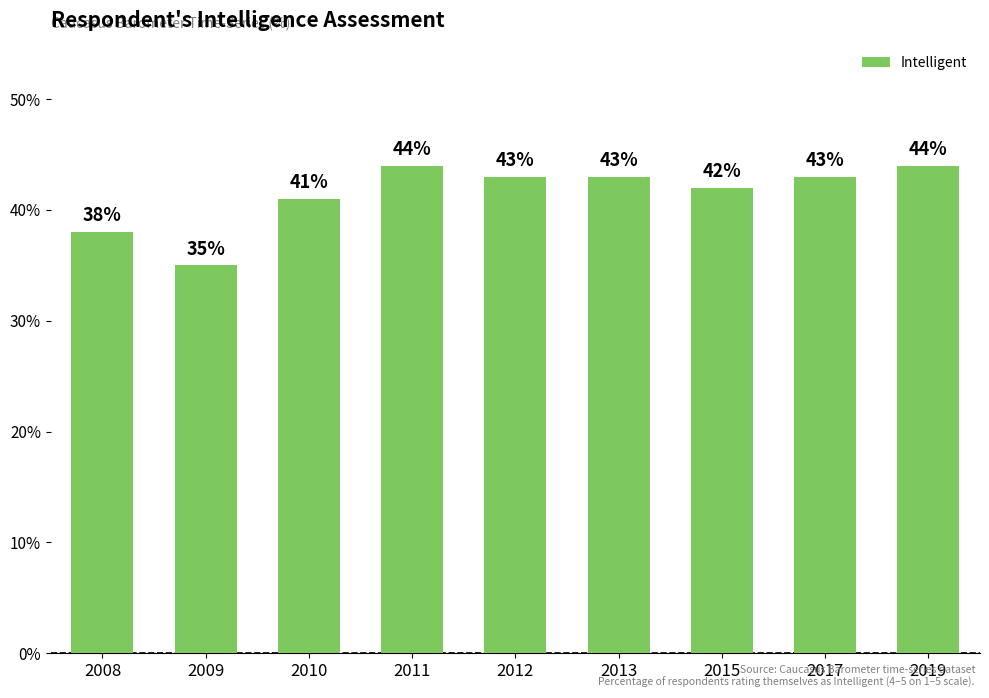

True or false: the data shows 63 at 2012.

False